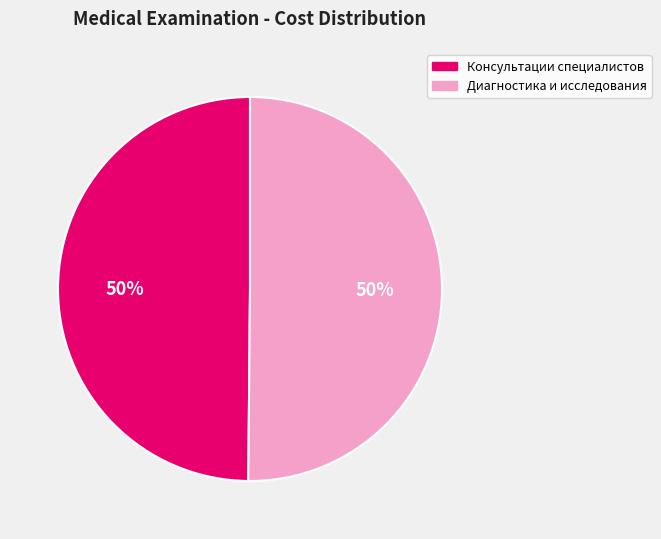

To the nearest percent, what is the average slice percentage?

50%